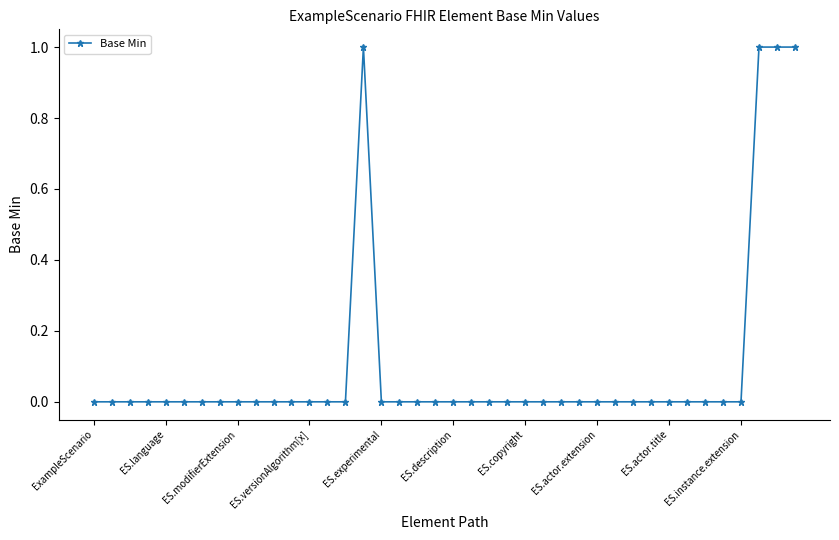

How many series are shown in this chart?

1